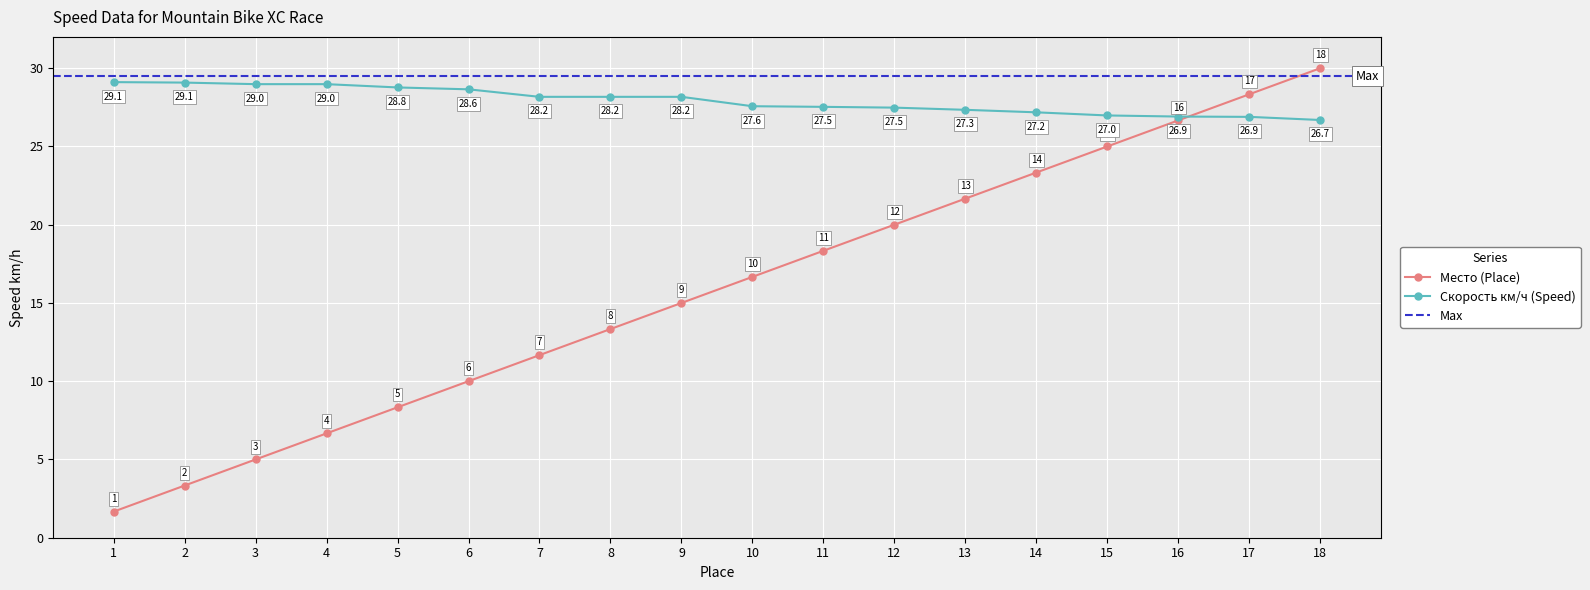

Is the value of Место (Place) at 14 greater than the value of Скорость км/ч (Speed) at 13?

No